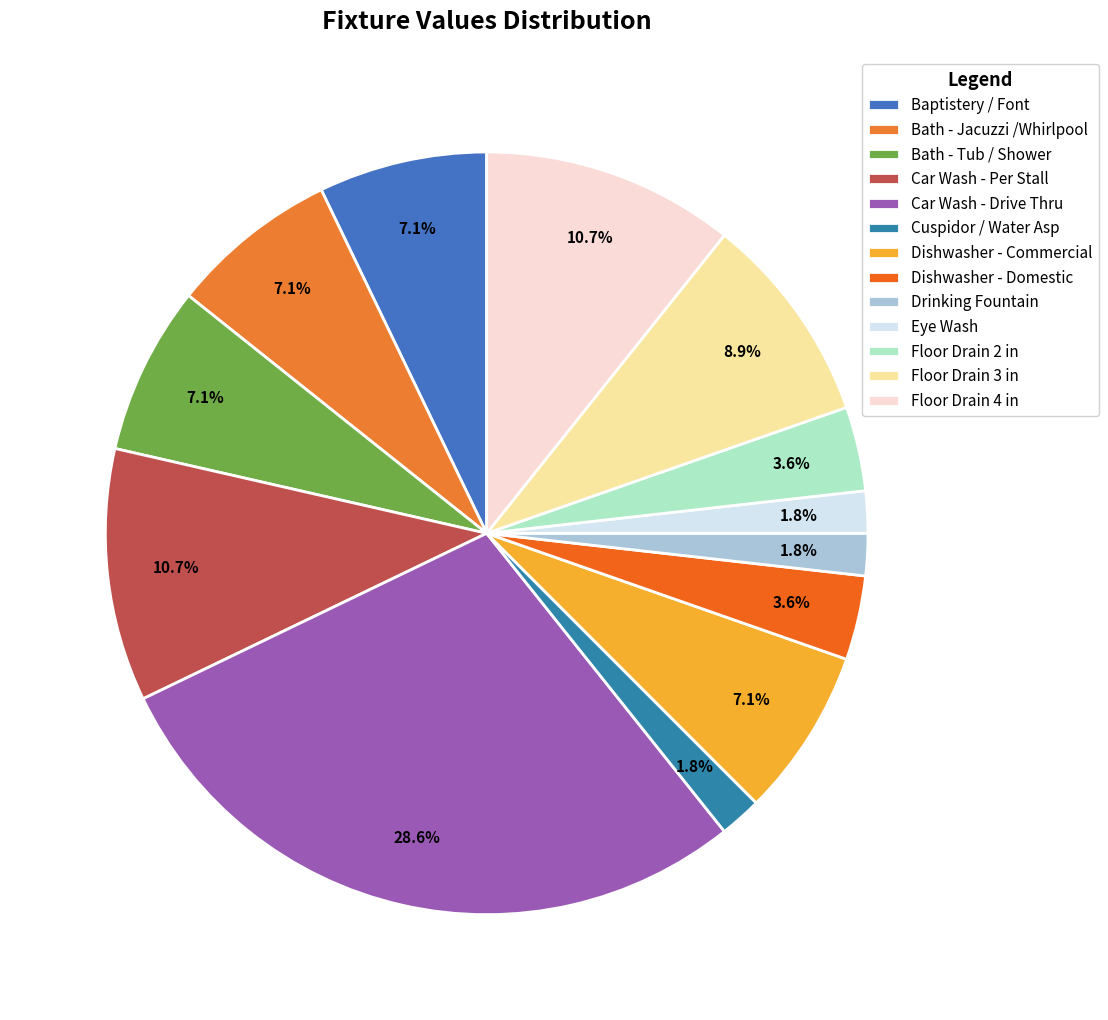

Approximately how many times larger is the value at Floor Drain 4 in compared to Bath - Jacuzzi /Whirlpool?

1.5